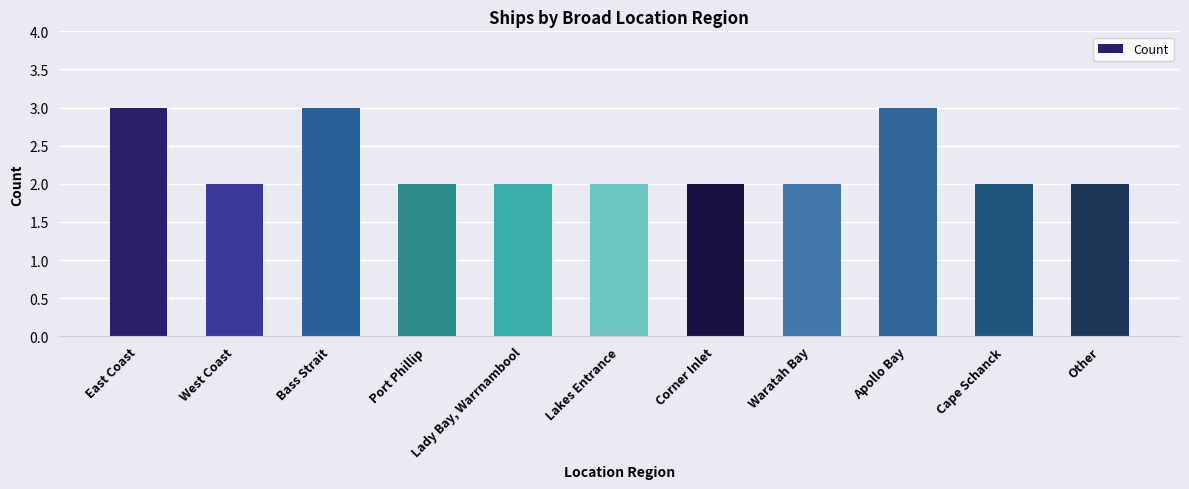

Reading left to right, transcribe all the data shown in this chart.

3	2	3	2	2	2	2	2	3	2	2